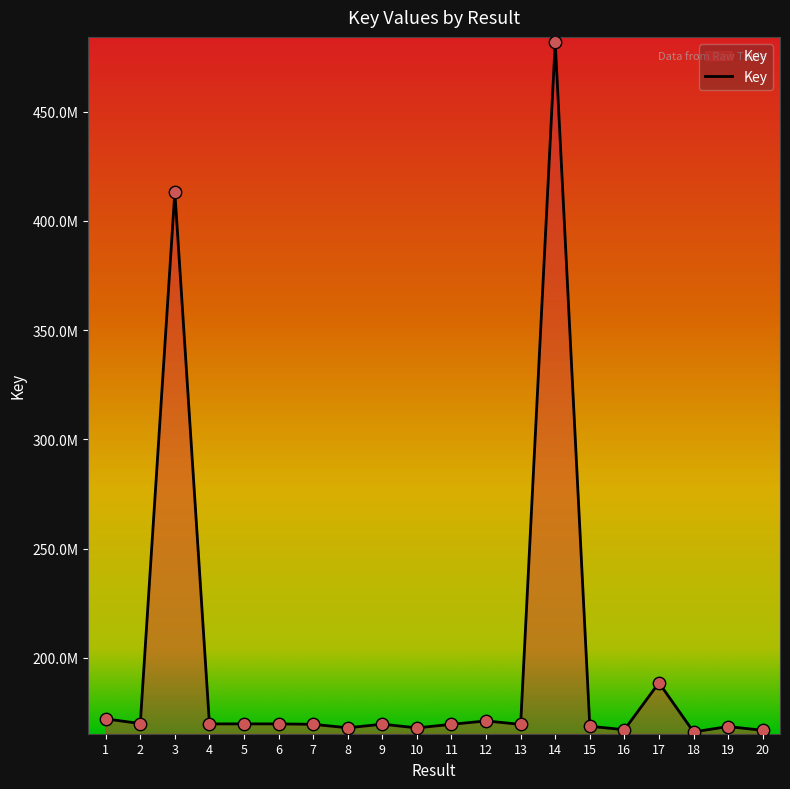

What is the change in value from 3 to 5?

-243498052